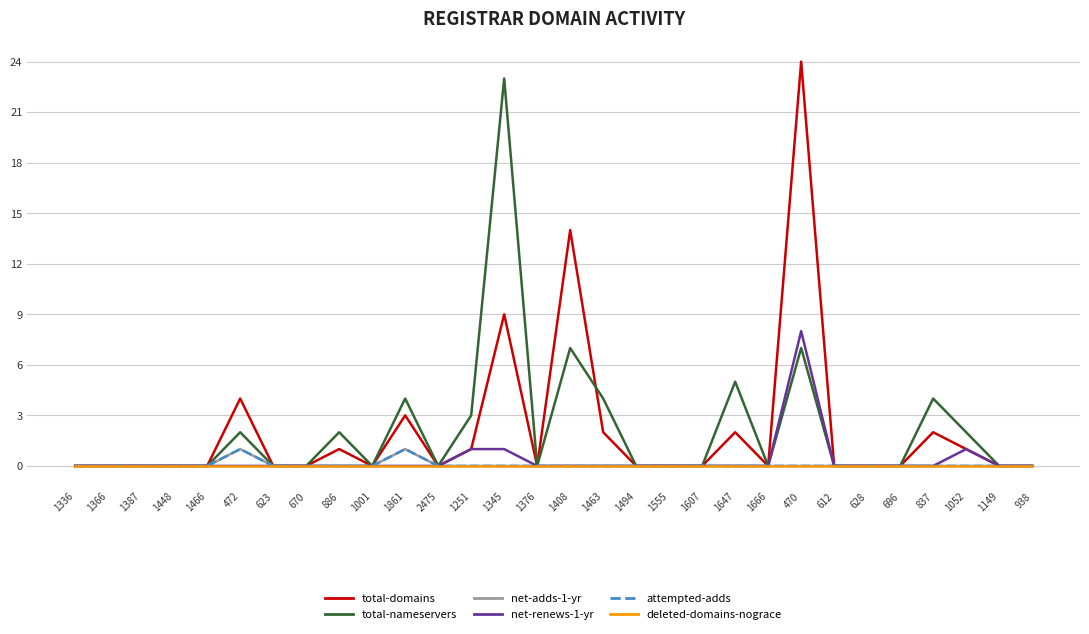

How many attempted-adds values are between 0 and 1?

30